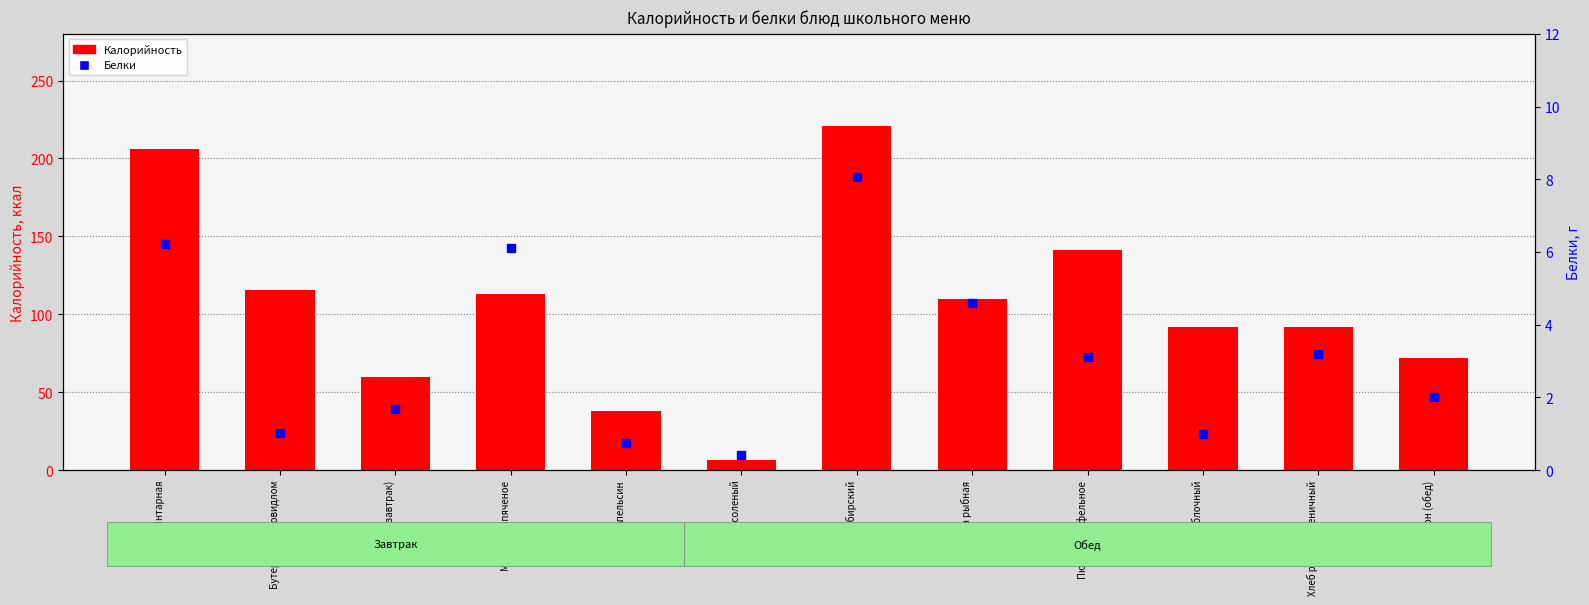

Is the value of Белки at Батон (завтрак) greater than the value of Калорийность at Хлеб ржано-пшеничный?

No